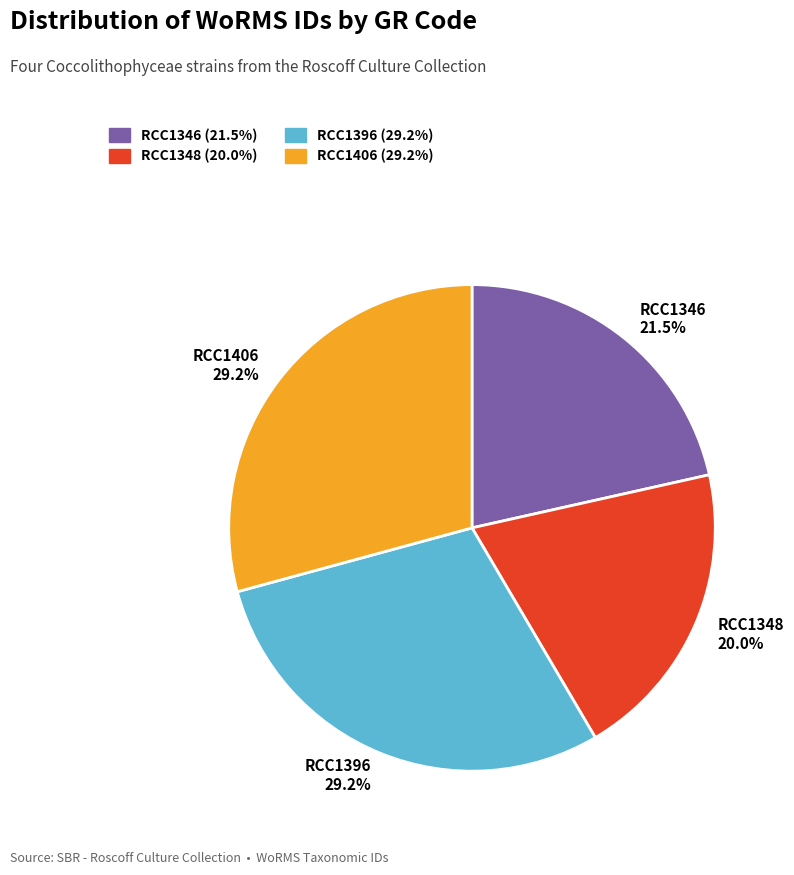

What percentage is the RCC1396 slice, to the nearest percent?

29%